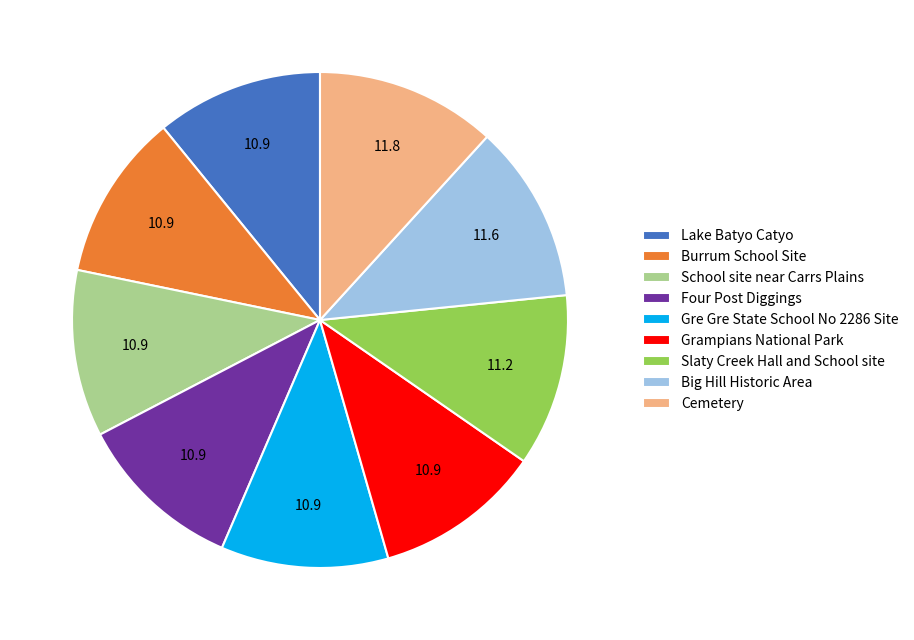

Does any single category account for the majority?

No